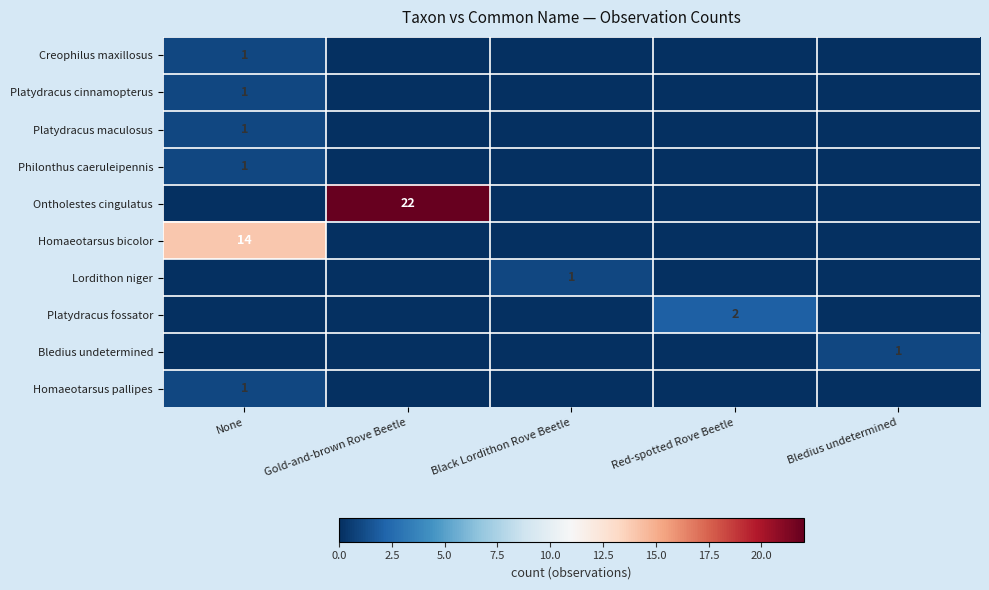

What is the spread (max minus min) of values at None?

14